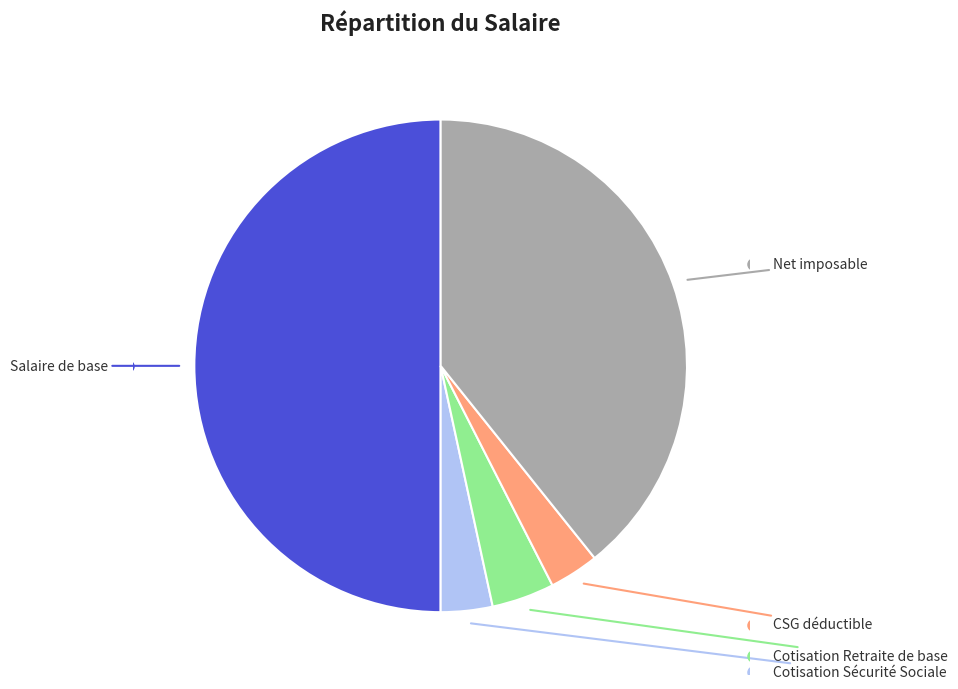

How many slices are in this pie chart?

5